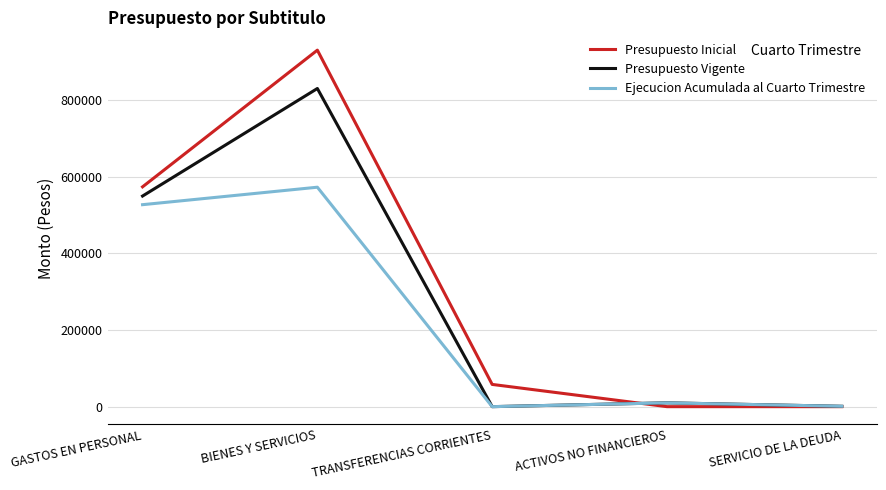

Read the Presupuesto Inicial value at TRANSFERENCIAS CORRIENTES.

58000